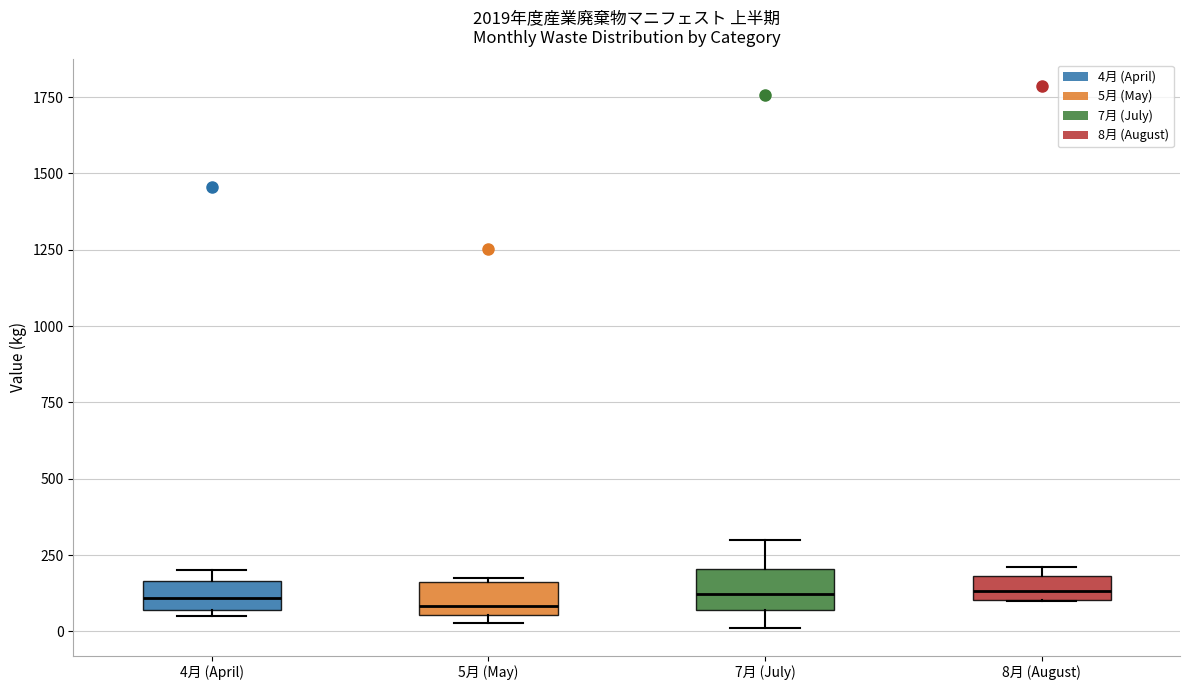

Where is the upper edge of the box for 4月 (April) on the y-axis? The values are not printed on the chart, so give them approximately, as read against the axis.

150